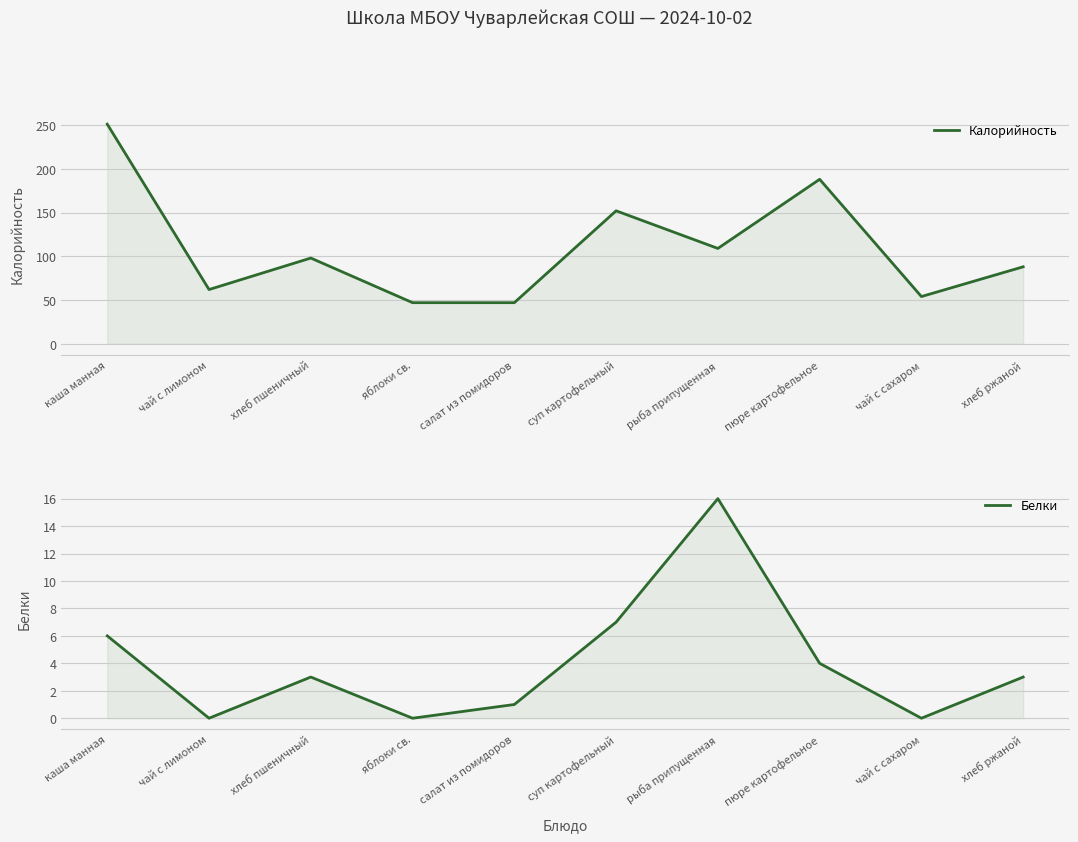

How many values in the Белки series exceed 3?

4